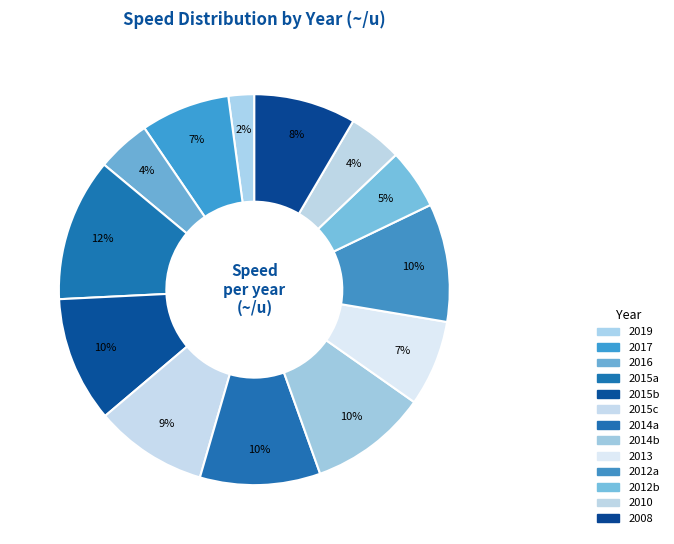

Rank the categories by value from lowest to highest.

2.4, 5.0, 5.0, 5.6, 8.0, 8.3, 9.5, 10.5, 11.0, 11.0, 11.2, 11.7, 13.3